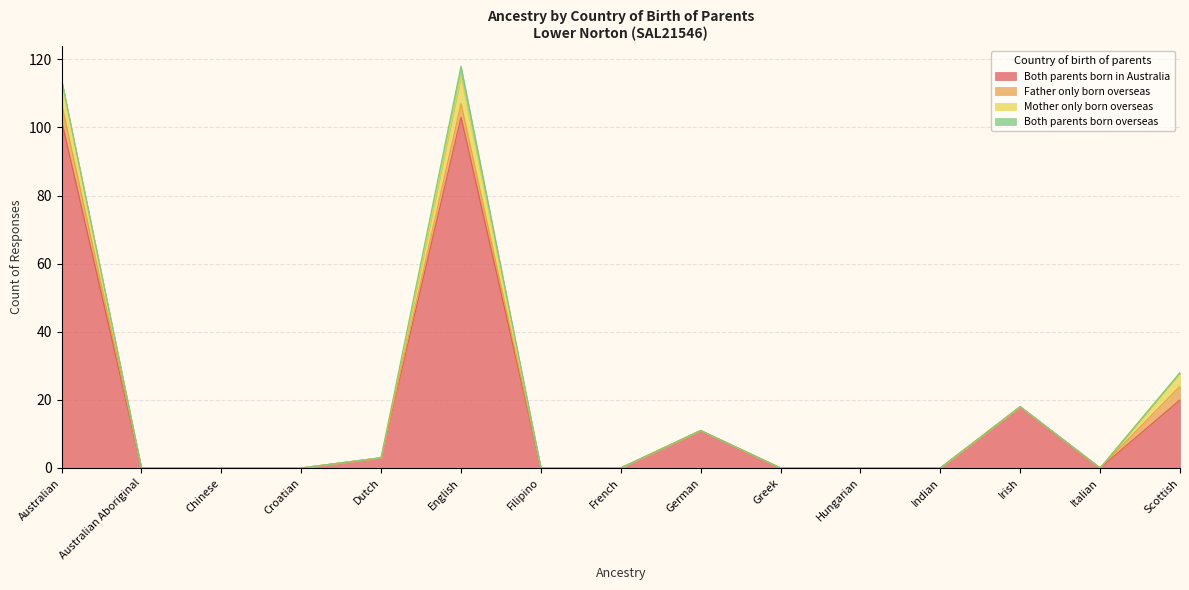

What position from the right is Italian?

2